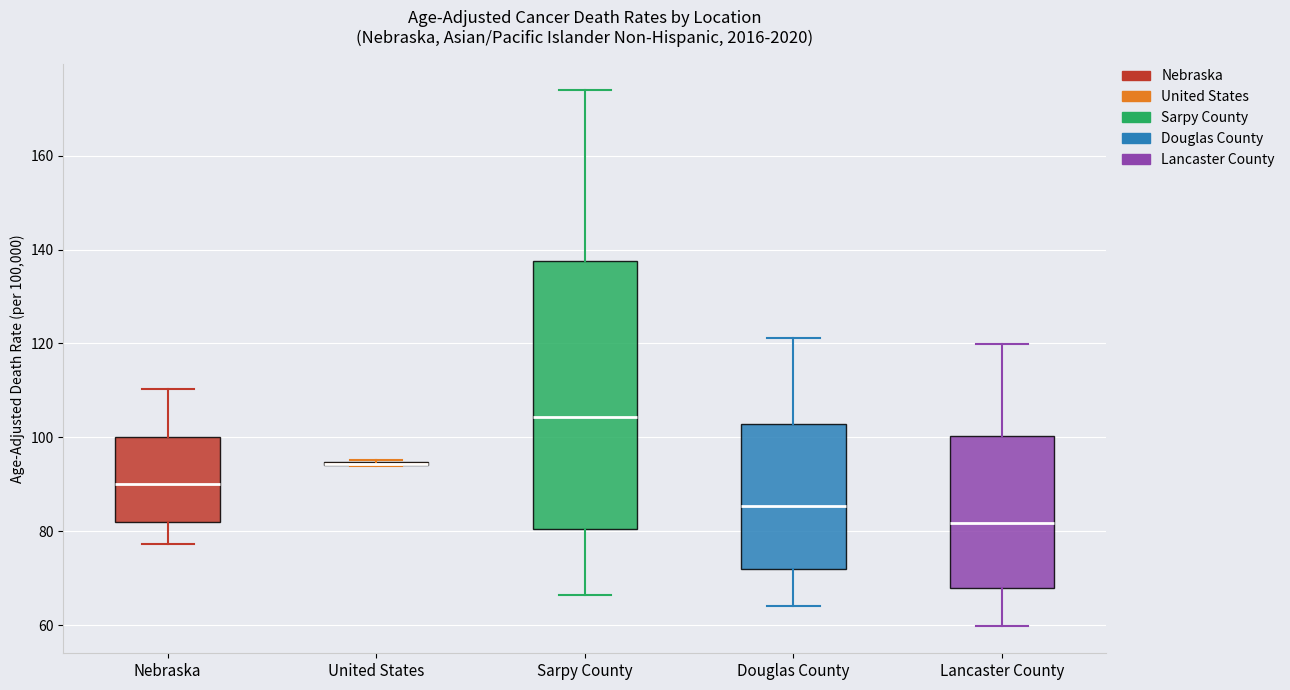

Where does the lower whisker of the box for Douglas County end on the y-axis? The values are not printed on the chart, so give them approximately, as read against the axis.

64